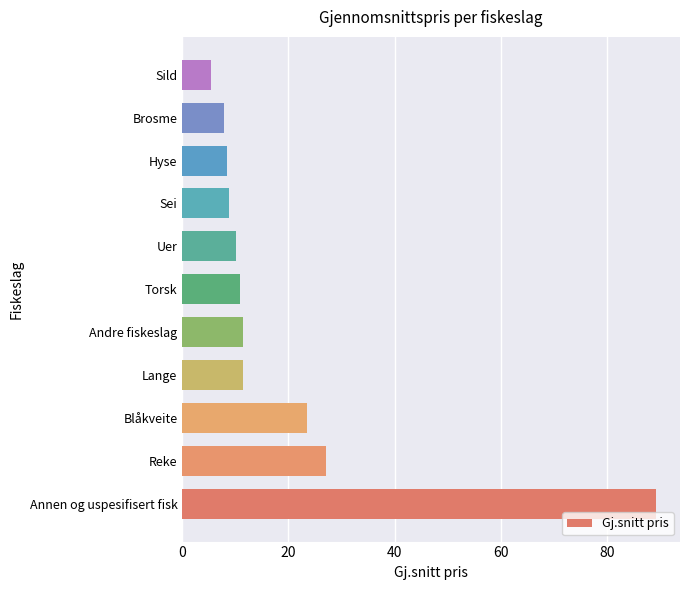

At which category does the chart reach its peak across all series?

Annen og uspesifisert fisk